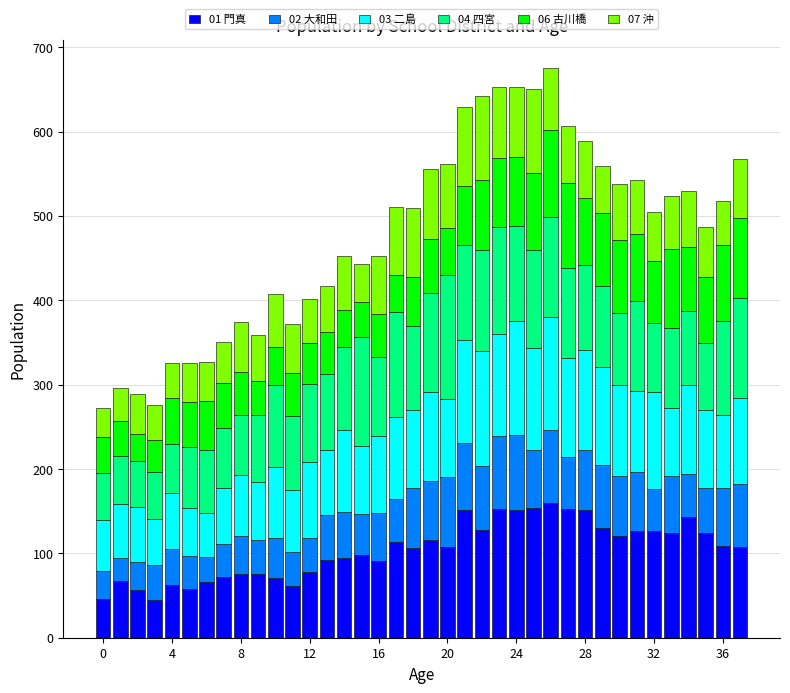

What is the average value of the 01 門真 series?

104